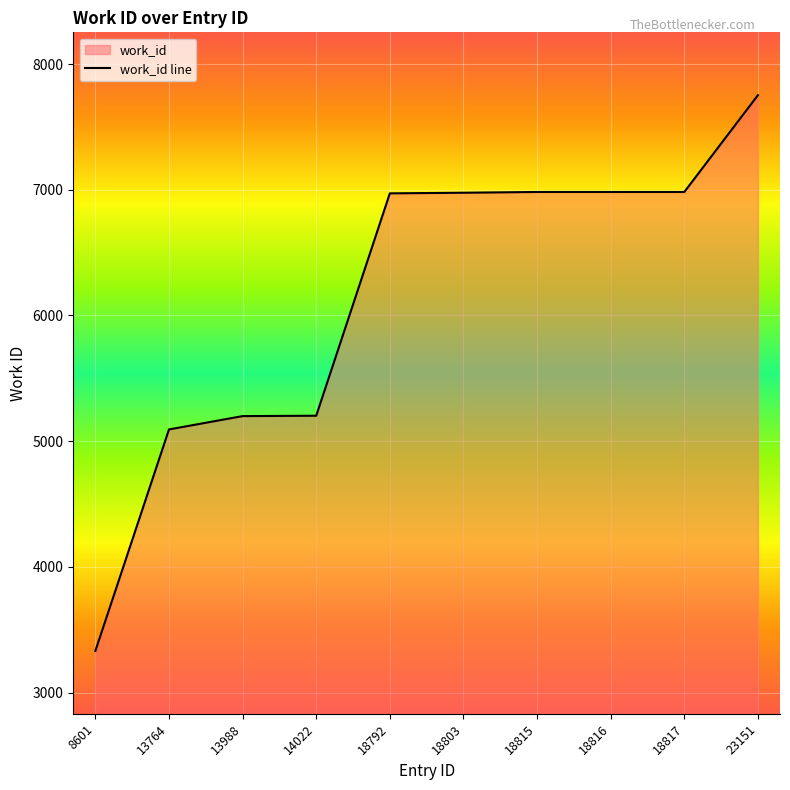

What is the sum of all values?

61470